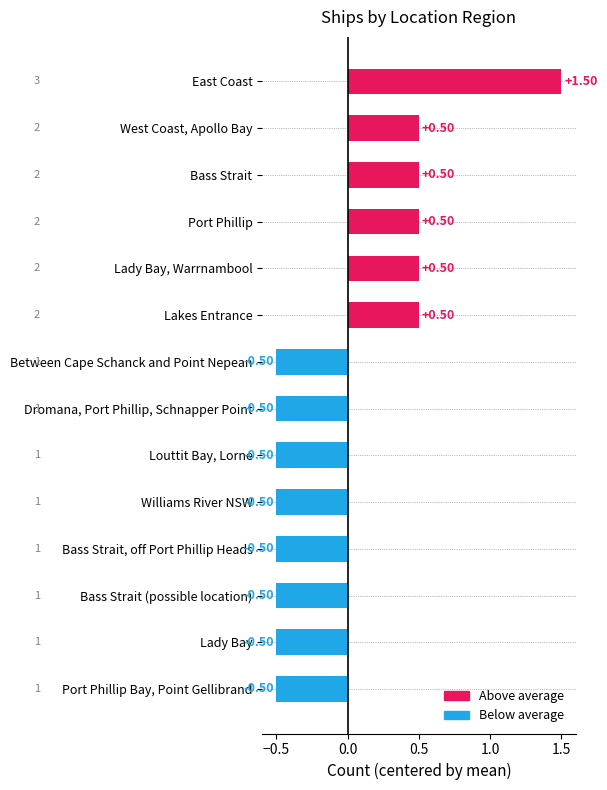

Which has a higher value, Bass Strait or Port Phillip Bay, Point Gellibrand?

Bass Strait